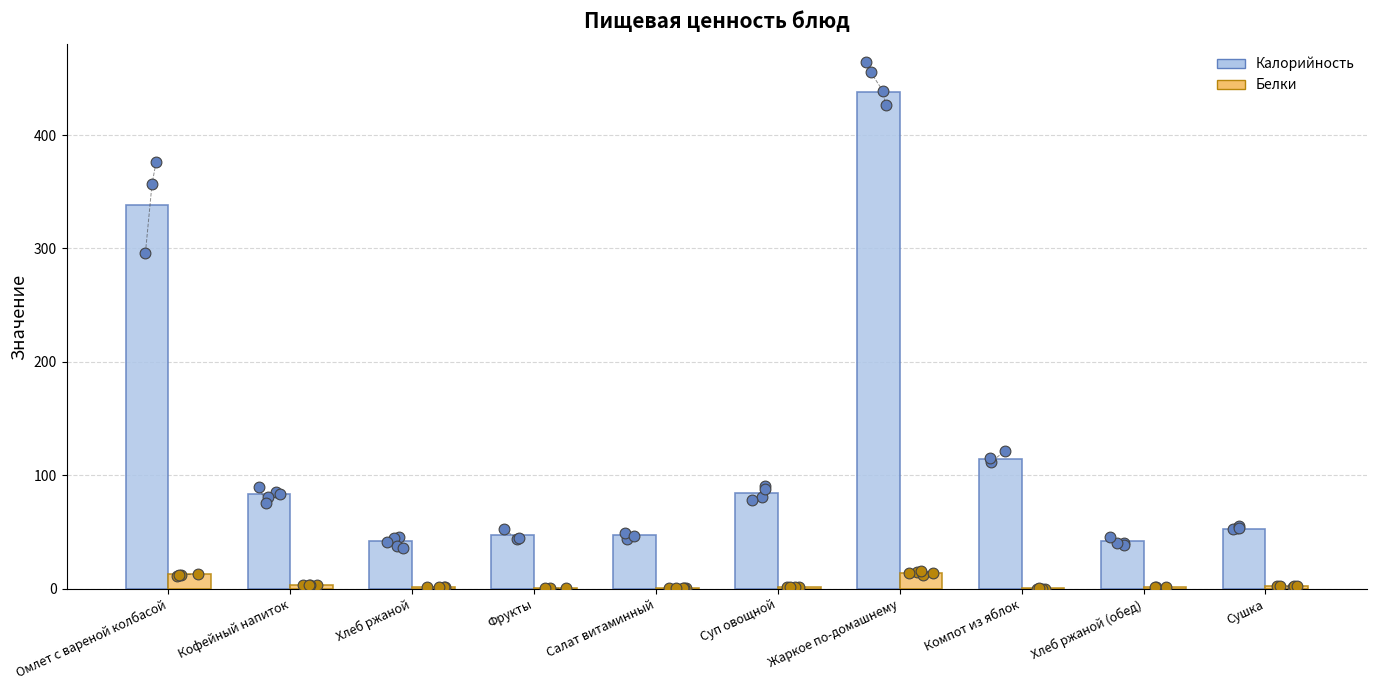

Which series reaches the minimum Y coordinate?

Белки